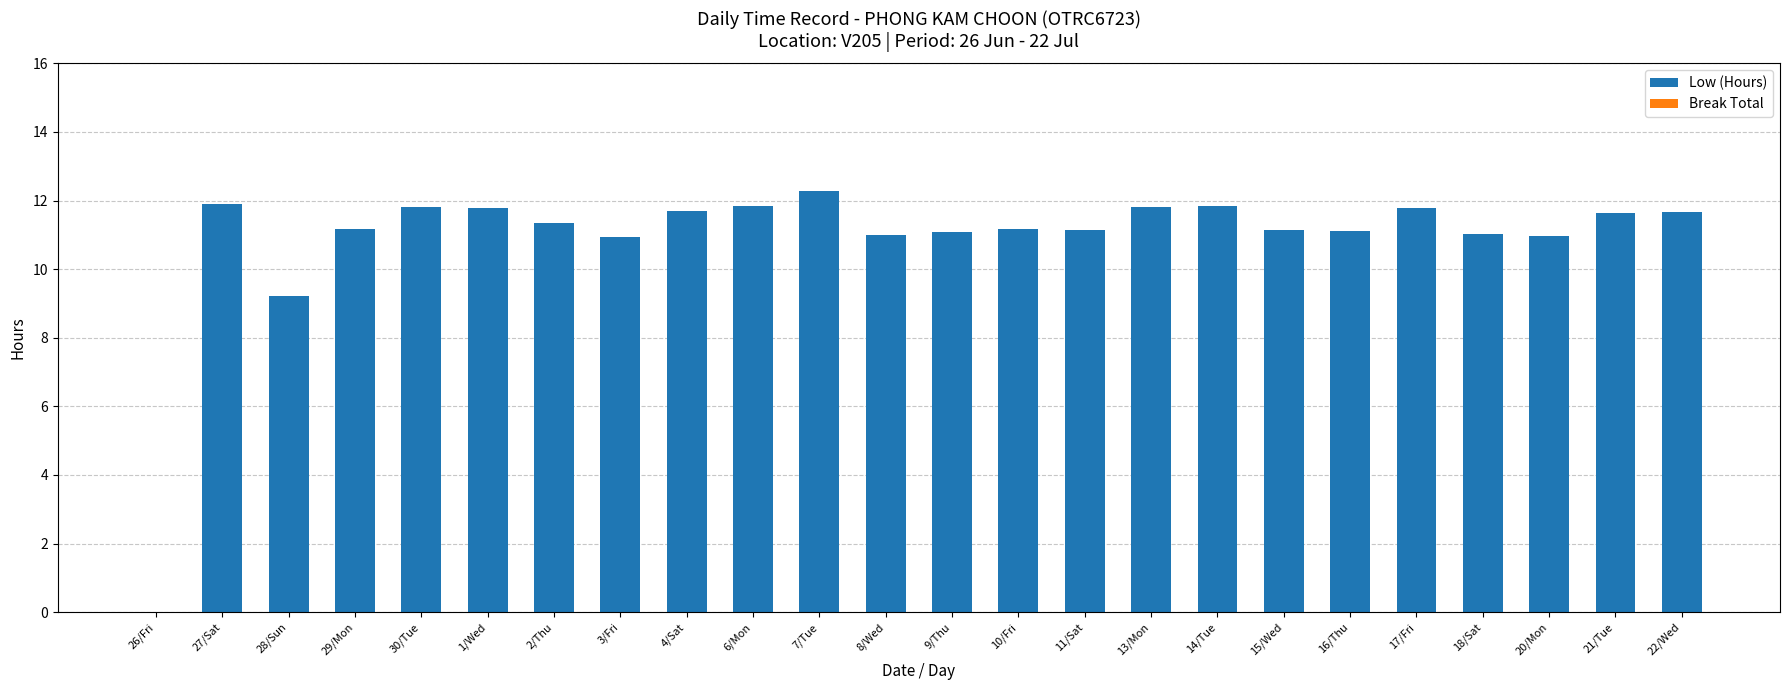

What is the sum of all values?

261.4